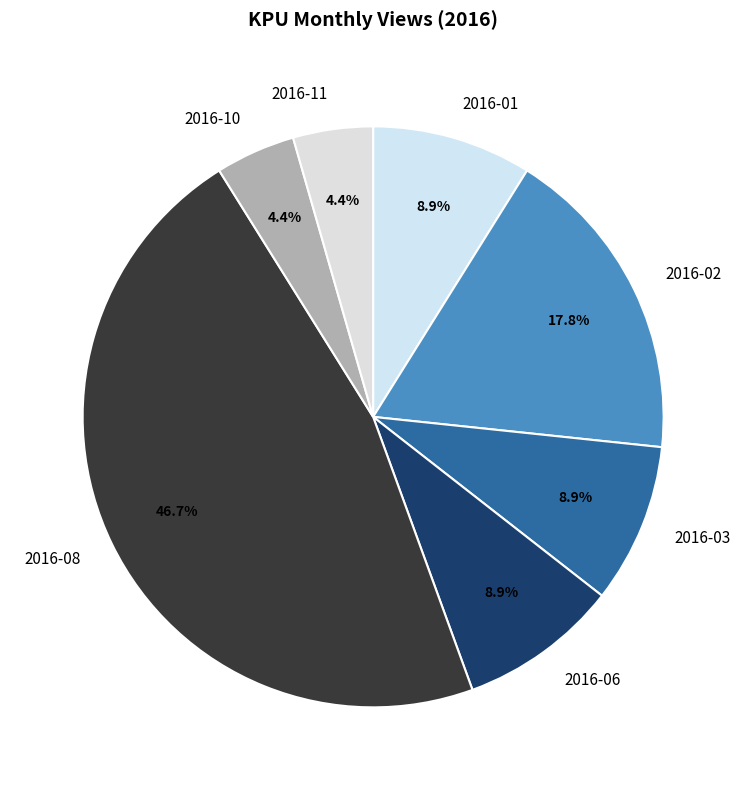

Which slice is the largest?

2016-08